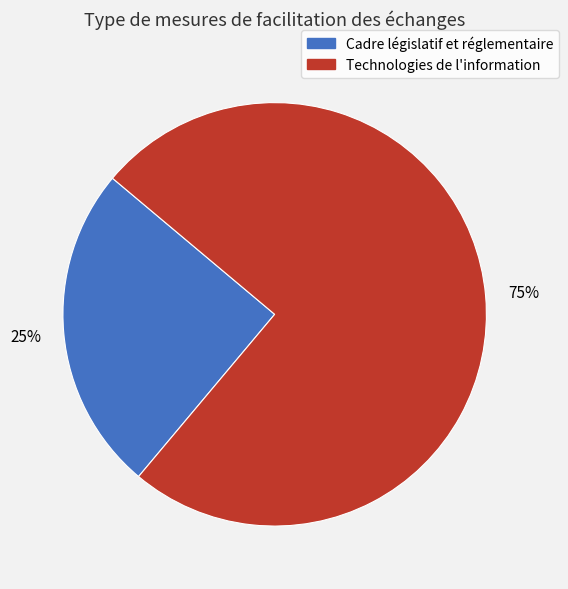

Does any single category account for the majority?

Yes